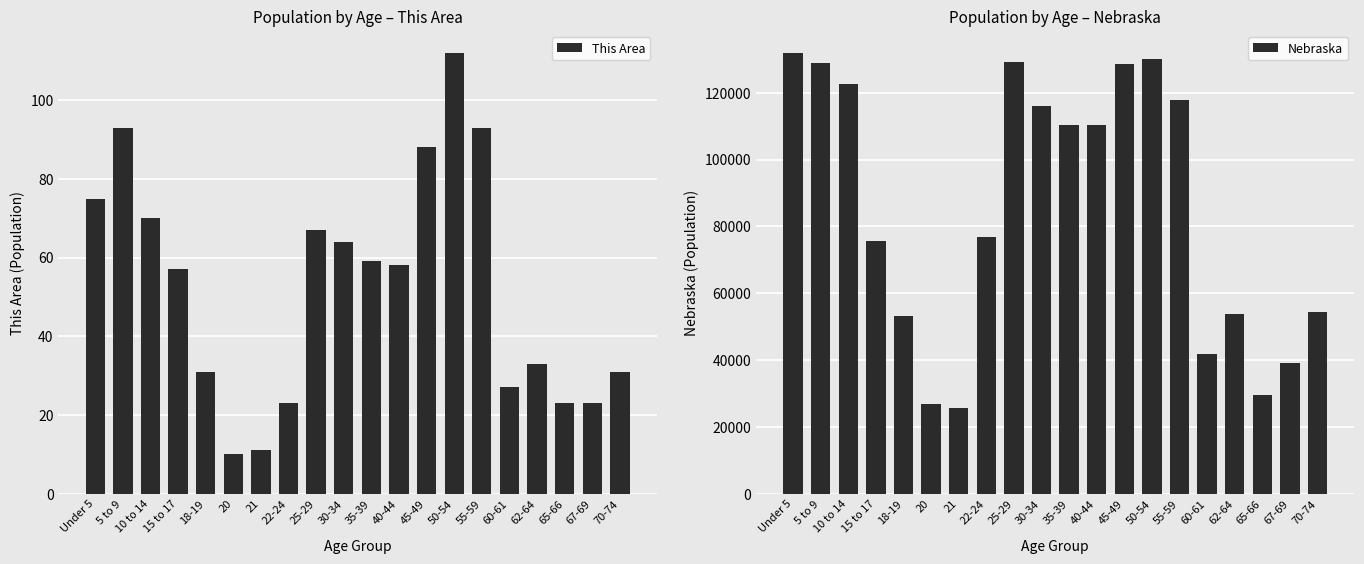

How many groups of bars are there?

20